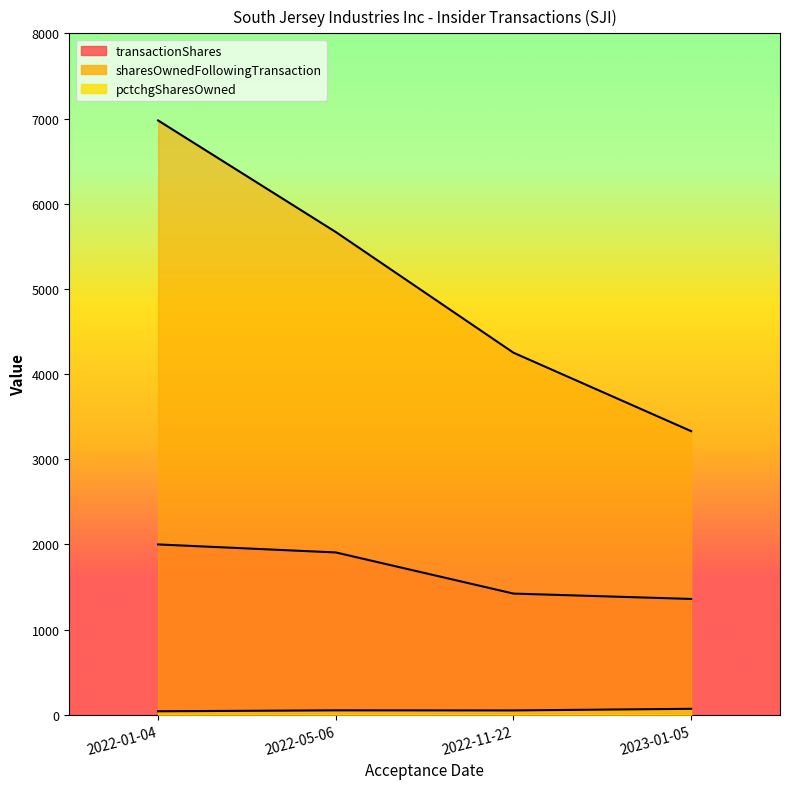

At which label does transactionShares reach its minimum?

2023-01-05